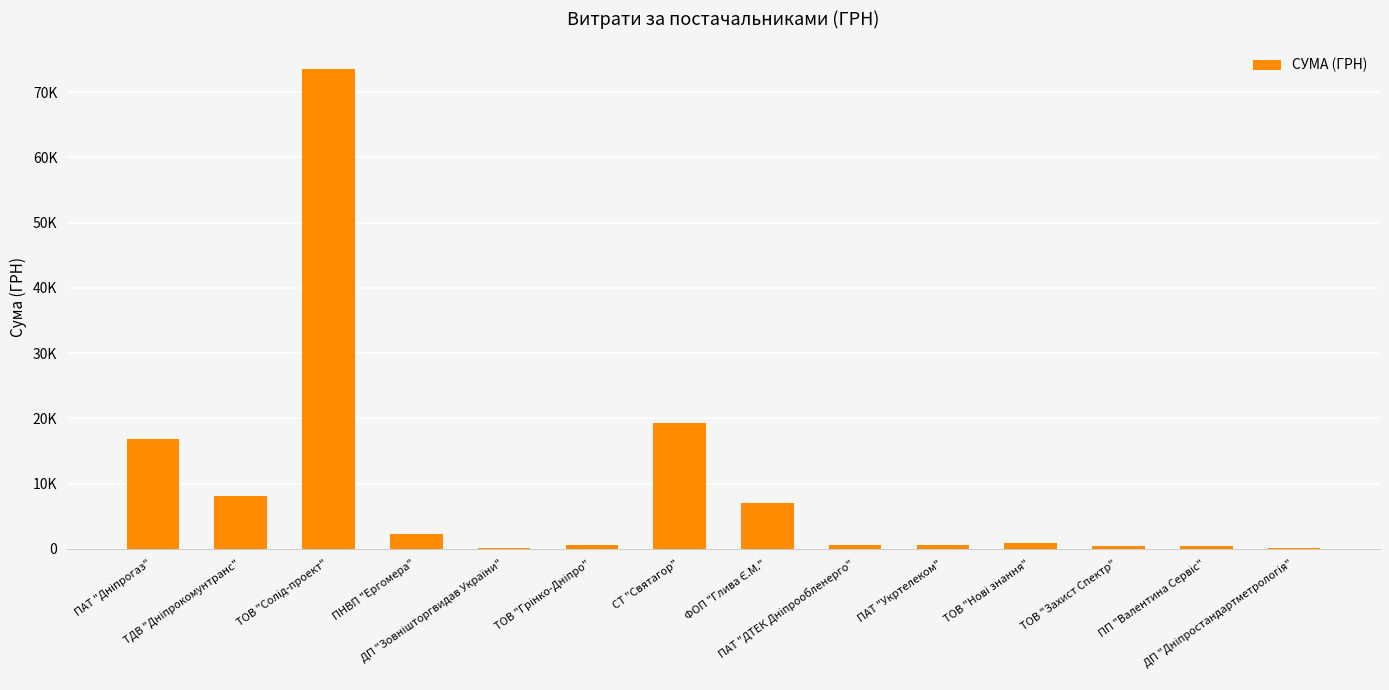

Read the value at ФОП "Глива Є.М.".

7065.0